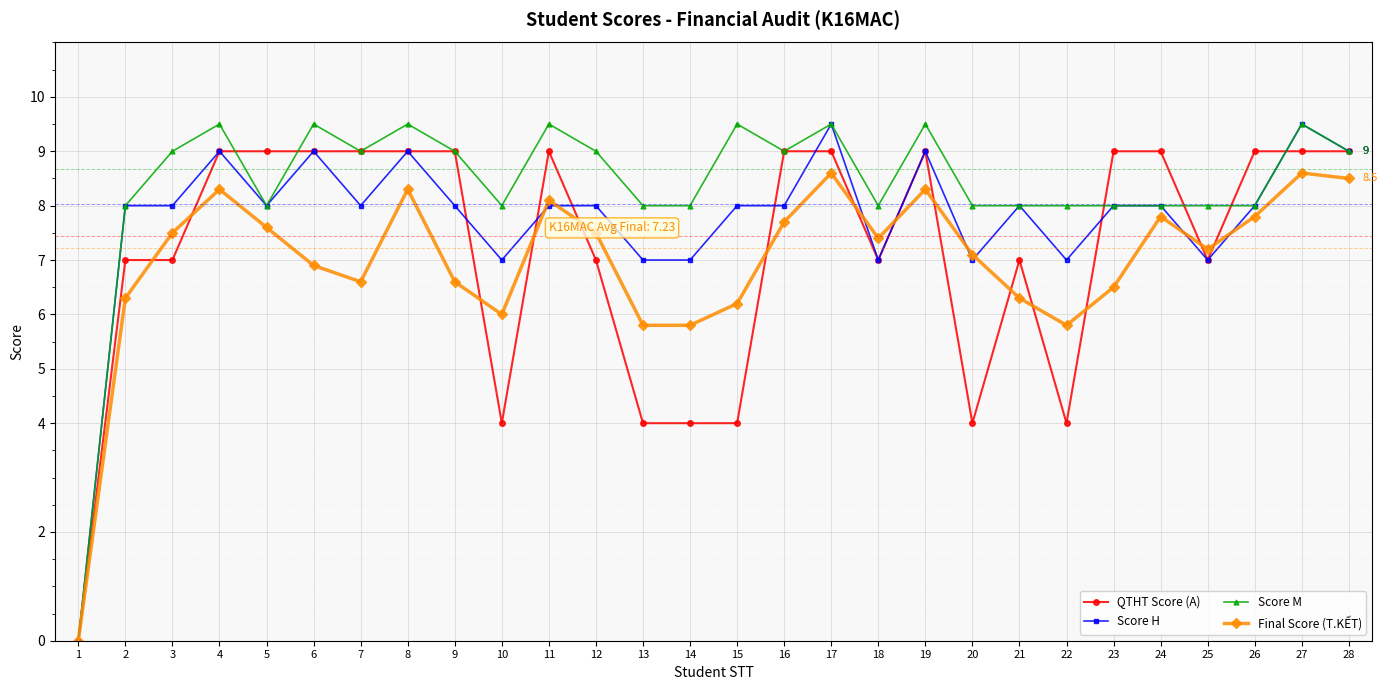

Is this an area chart (filled region under the line)?

No